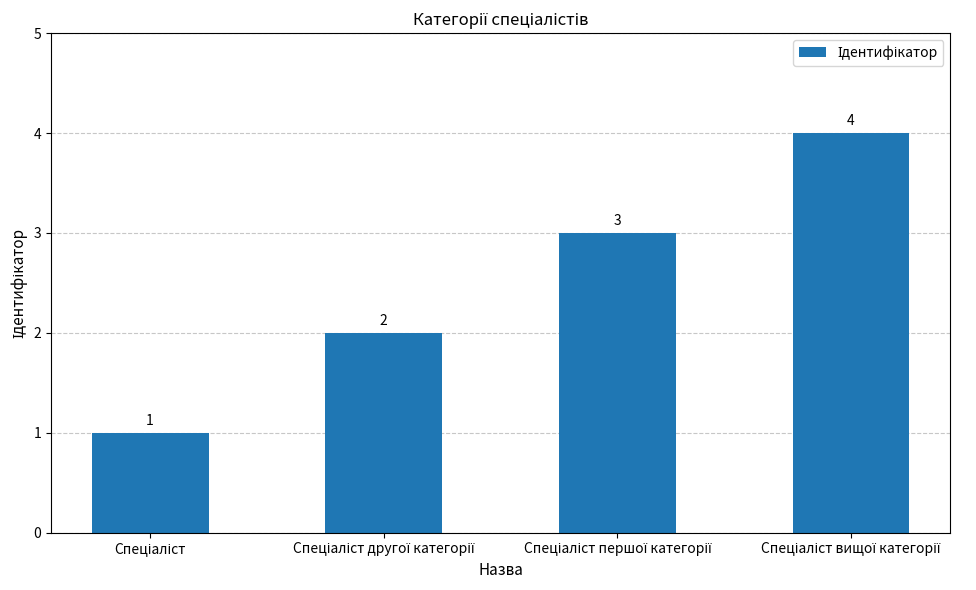

Count the values in the range 2 to 4.

3